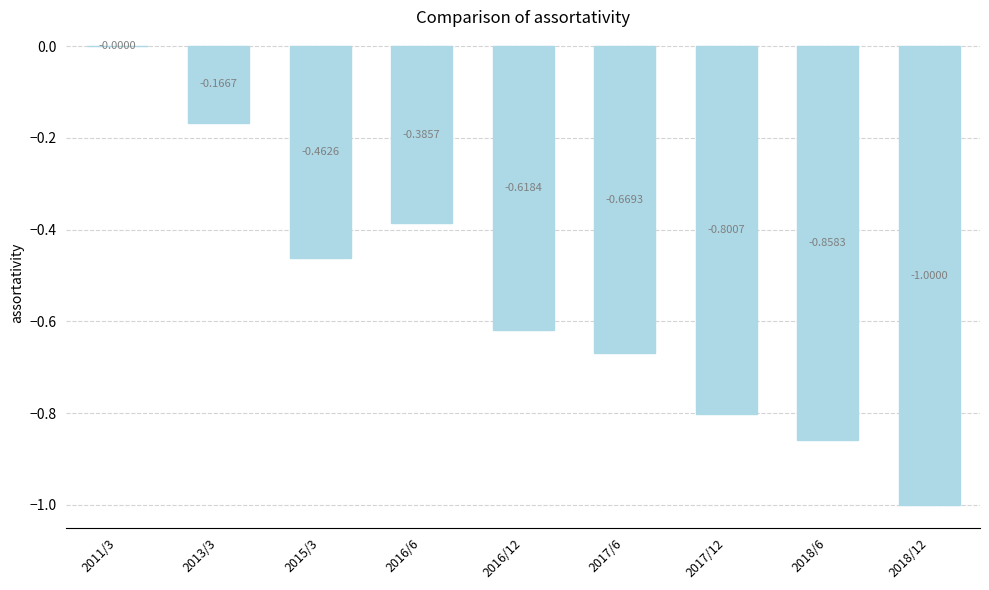

What is the sum of all values?

-5.0